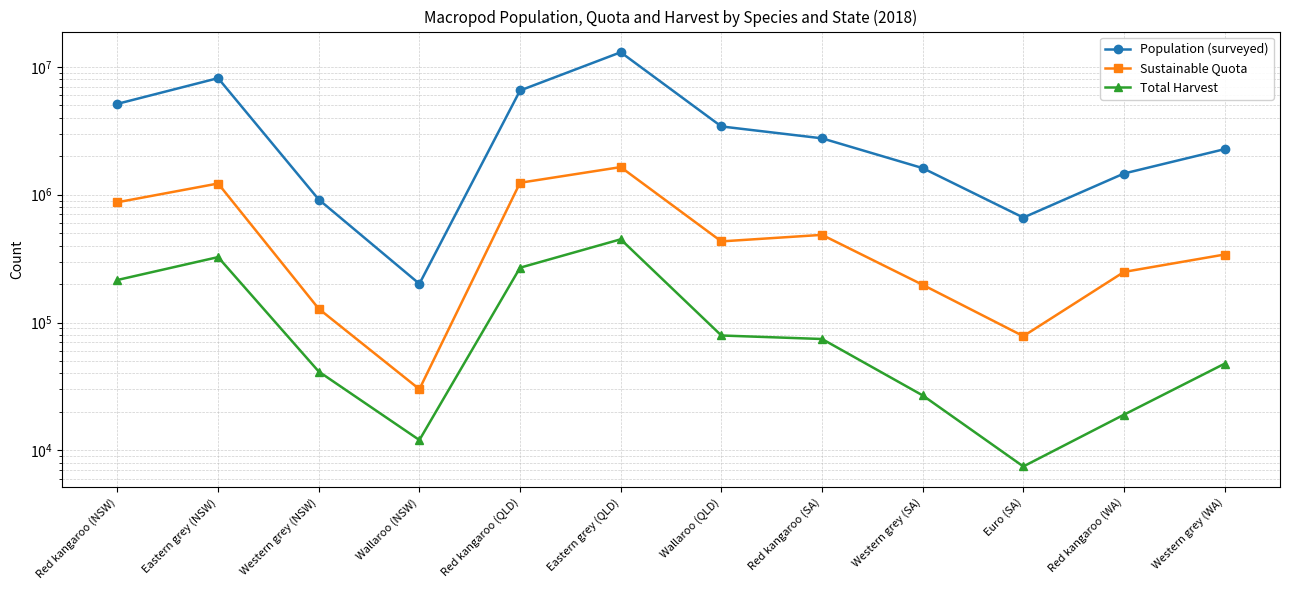

What is the smallest value displayed?

7498